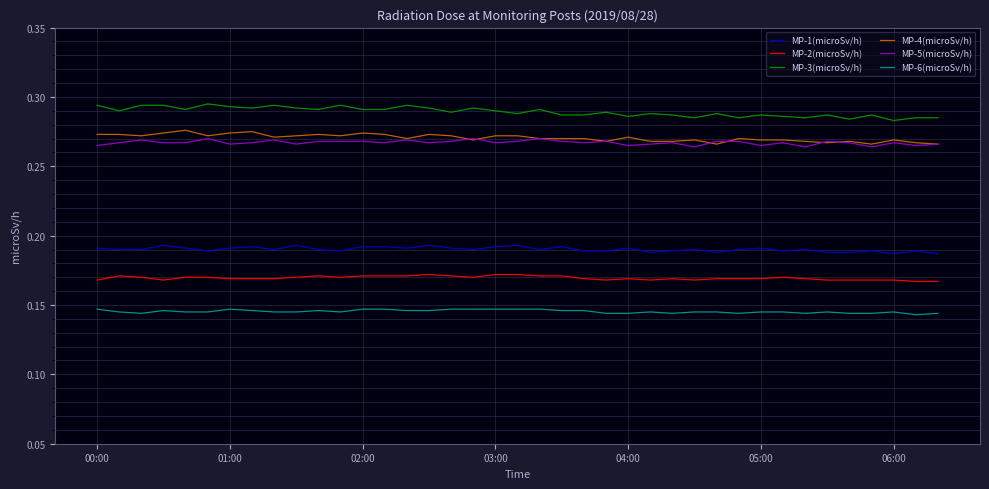

Which series has the largest total across all categories?

MP-3(microSv/h)